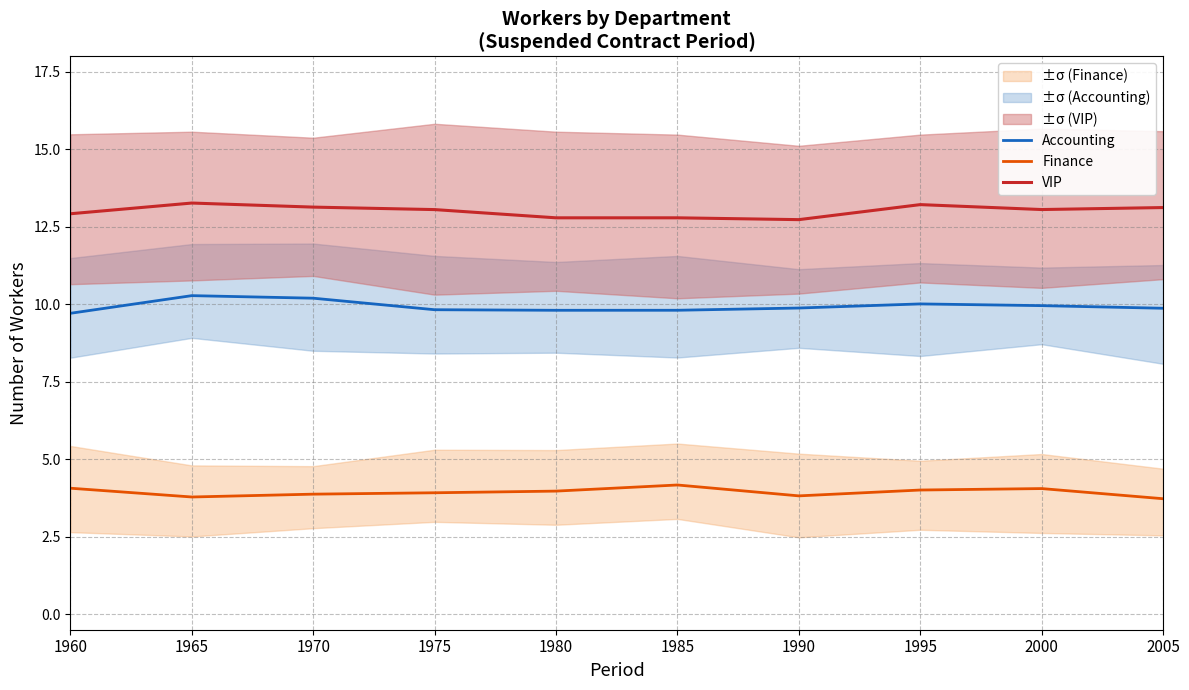

Reading right to left, what are all the values shown in this chart?

Accounting: 2005=9.9	2000=10.0	1995=10.0	1990=9.9	1985=9.8	1980=9.8	1975=9.8	1970=10.2	1965=10.3	1960=9.7
Finance: 2005=3.7	2000=4.1	1995=4.0	1990=3.8	1985=4.2	1980=4.0	1975=3.9	1970=3.9	1965=3.8	1960=4.1
VIP: 2005=13.1	2000=13.1	1995=13.2	1990=12.7	1985=12.8	1980=12.8	1975=13.1	1970=13.1	1965=13.3	1960=12.9